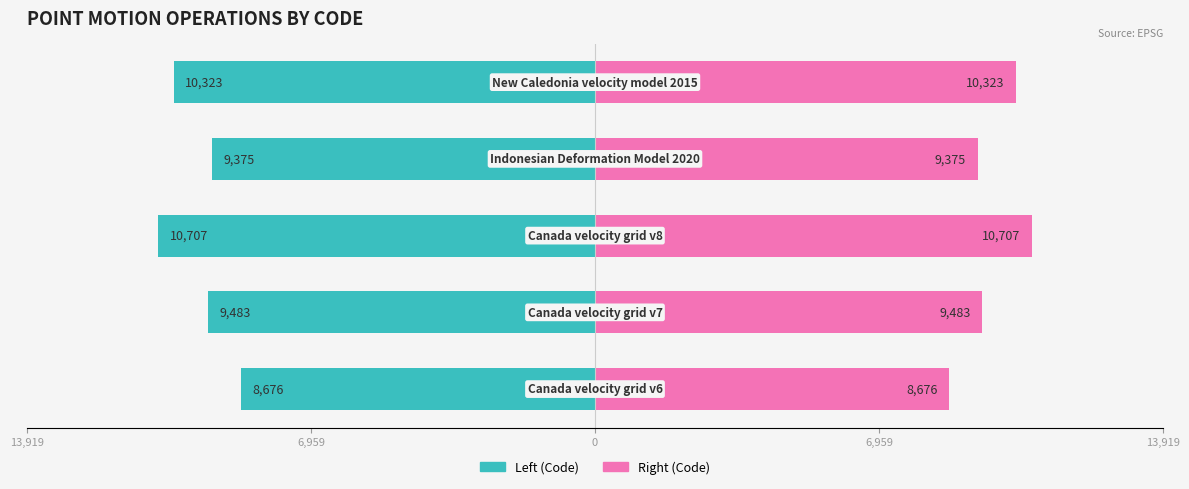

What is the minimum value for CODE (left)?

-10707